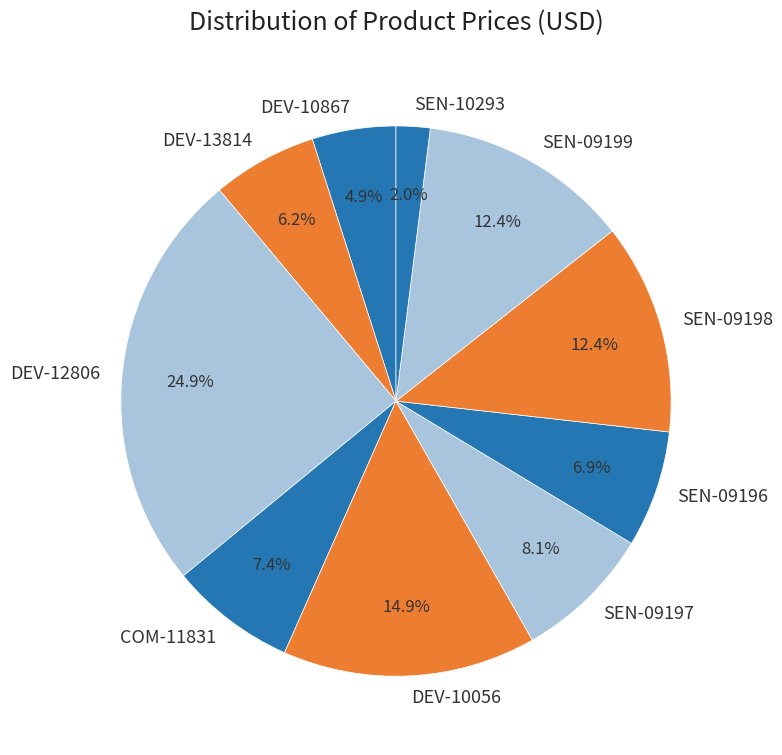

Which category has the biggest portion of the pie?

DEV-12806